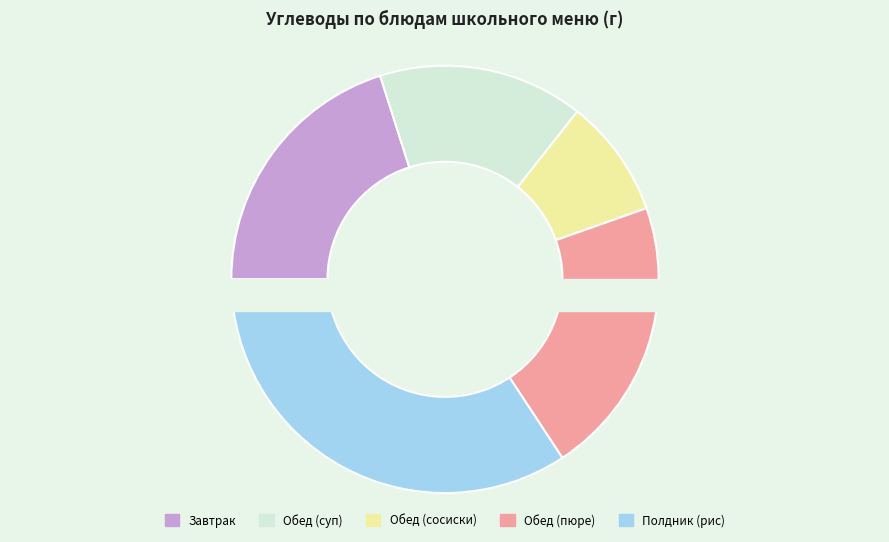

Does Обед (суп) represent more than half of the total?

No